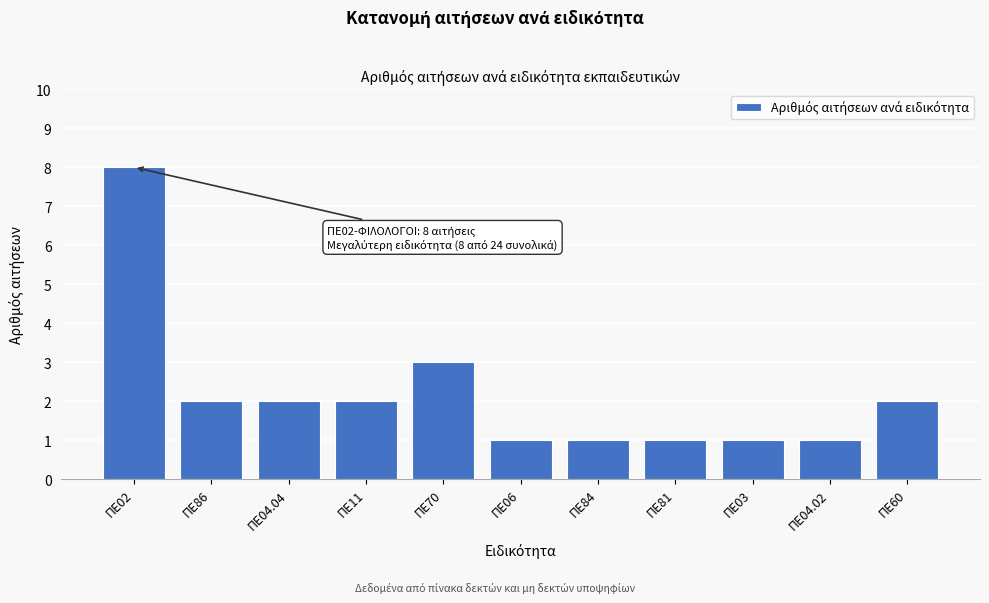

Reading left to right, extract all data points from this chart.

8	2	2	2	3	1	1	1	1	1	2